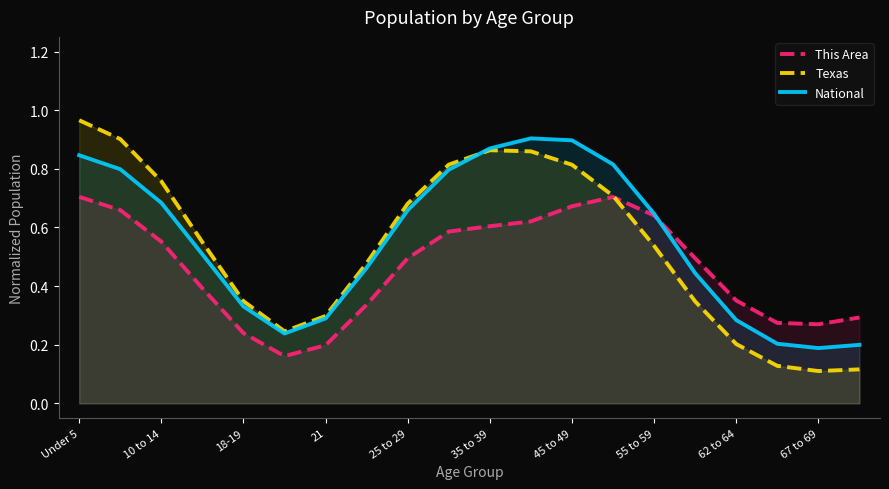

Reading left to right, transcribe all the data shown in this chart.

This Area: 0.7	0.7	0.6	0.4	0.2	0.2	0.2	0.3	0.5	0.6	0.6	0.6	0.7	0.7	0.6	0.5	0.4	0.3	0.3	0.3
Texas: 1.0	0.9	0.8	0.6	0.3	0.2	0.3	0.5	0.7	0.8	0.9	0.9	0.8	0.7	0.5	0.3	0.2	0.1	0.1	0.1
National: 0.8	0.8	0.7	0.5	0.3	0.2	0.3	0.5	0.7	0.8	0.9	0.9	0.9	0.8	0.6	0.4	0.3	0.2	0.2	0.2